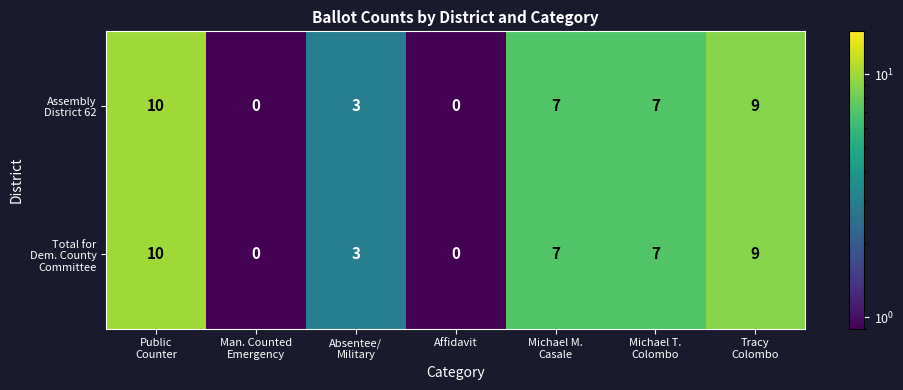

At how many categories does at least one series exceed 6?

4